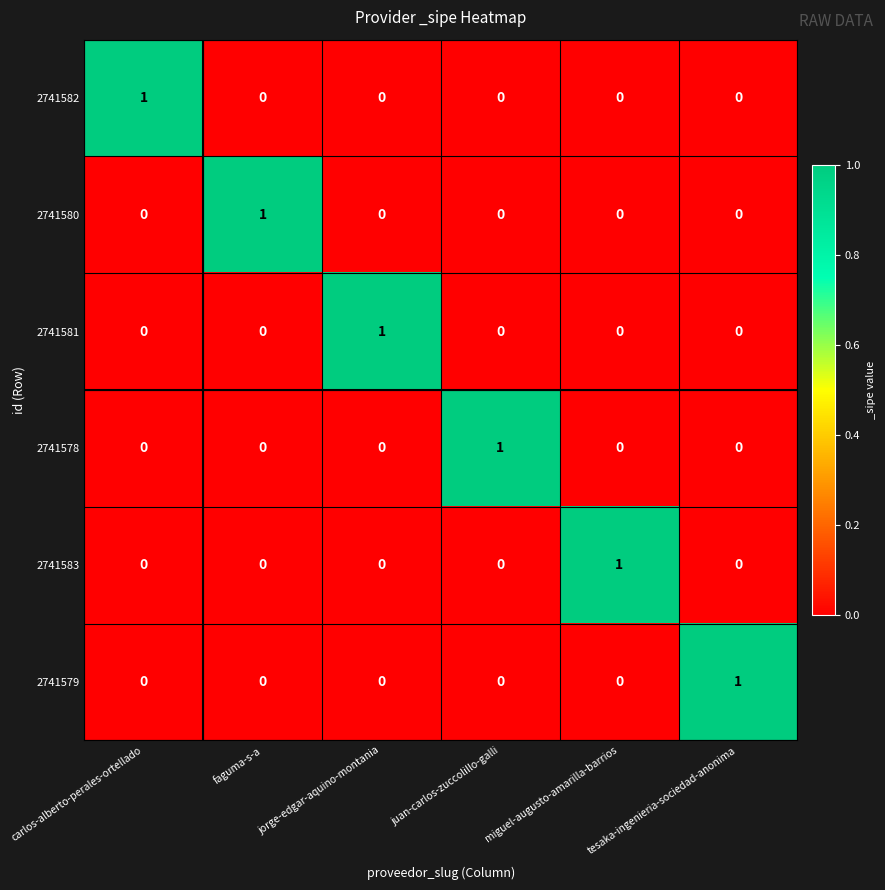

The 2741580 series shows 0 at miguel-augusto-amarilla-barrios. True or false?

True